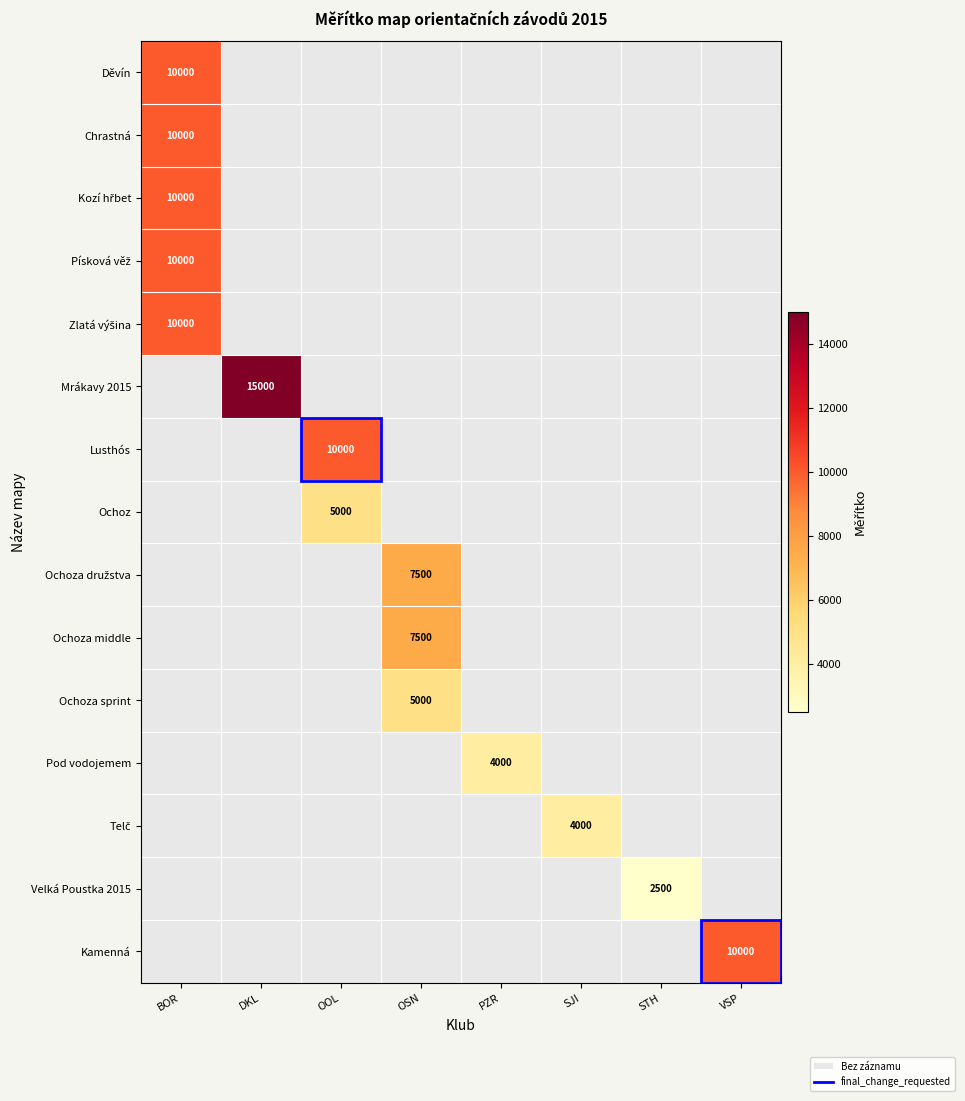

Count the number of categories in the chart.

8